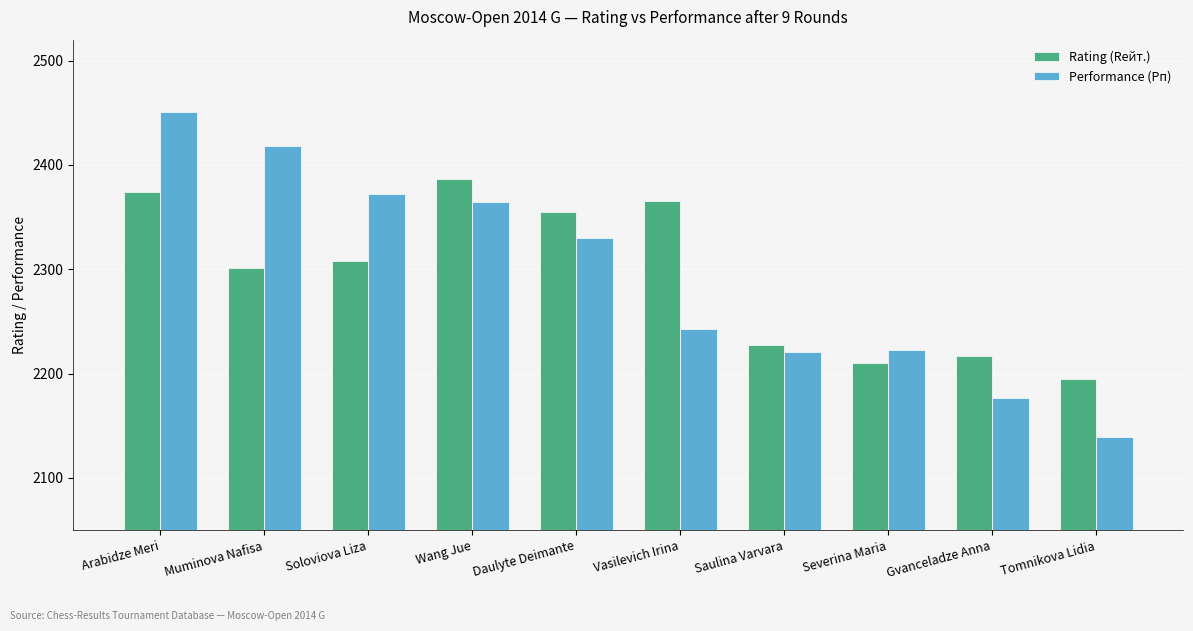

What is the sum of the Performance (Рп) values at Daulyte Deimante and Tomnikova Lidia?

4469